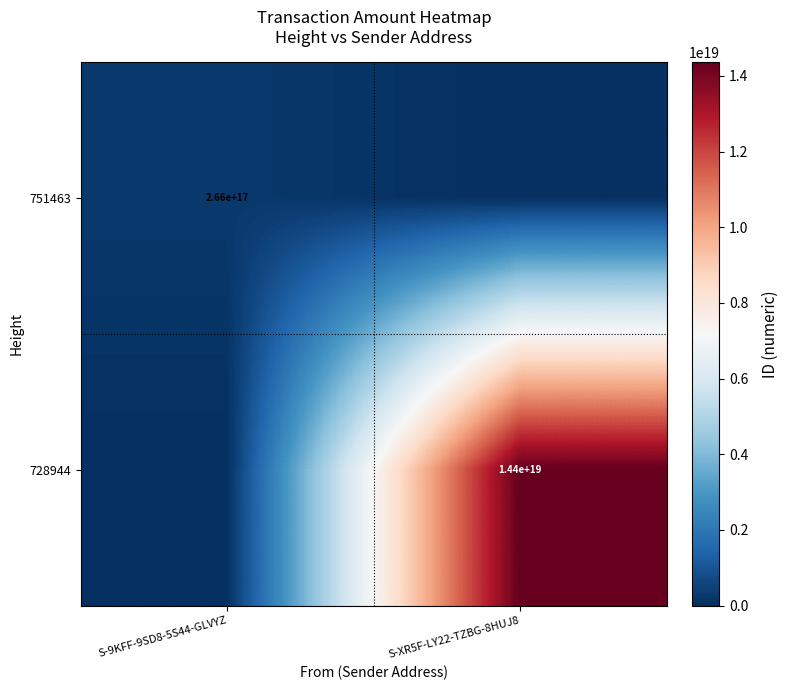

How many distinct data groups are displayed?

2